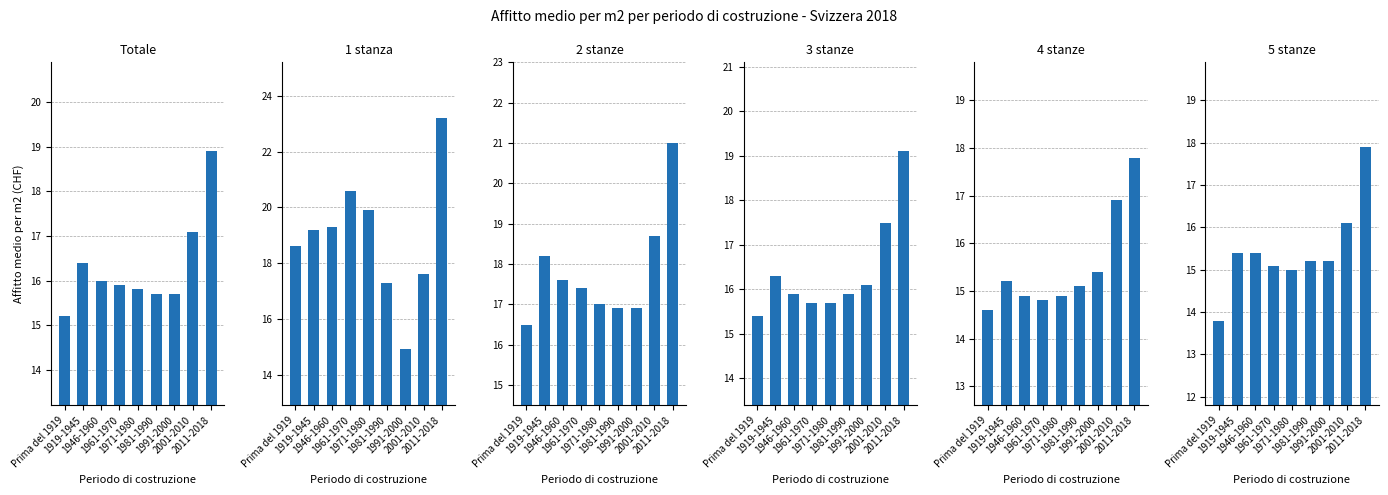

At Prima del 1919, list the series in order from largest to smallest.

1 stanza, 2 stanze, 3 stanze, Totale, 4 stanze, 5 stanze